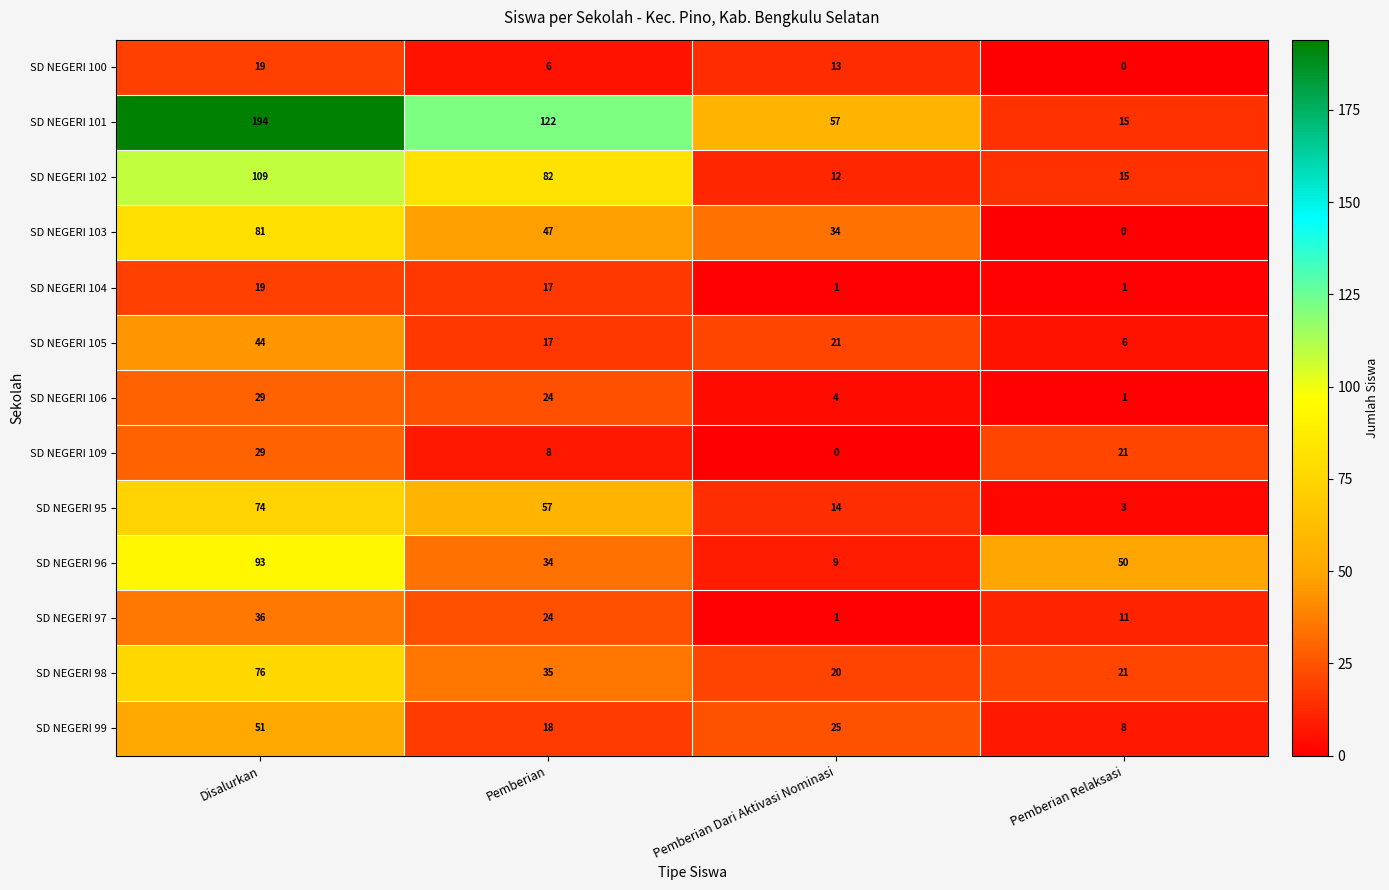

Rank the categories by SD NEGERI 96 value from highest to lowest.

Disalurkan, Pemberian Relaksasi, Pemberian, Pemberian Dari Aktivasi Nominasi